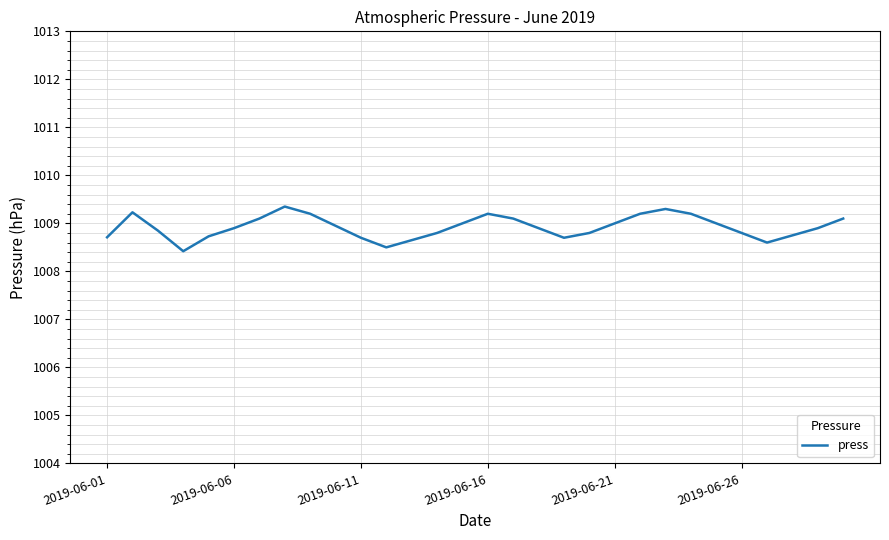

What is the smallest value displayed?

1008.4